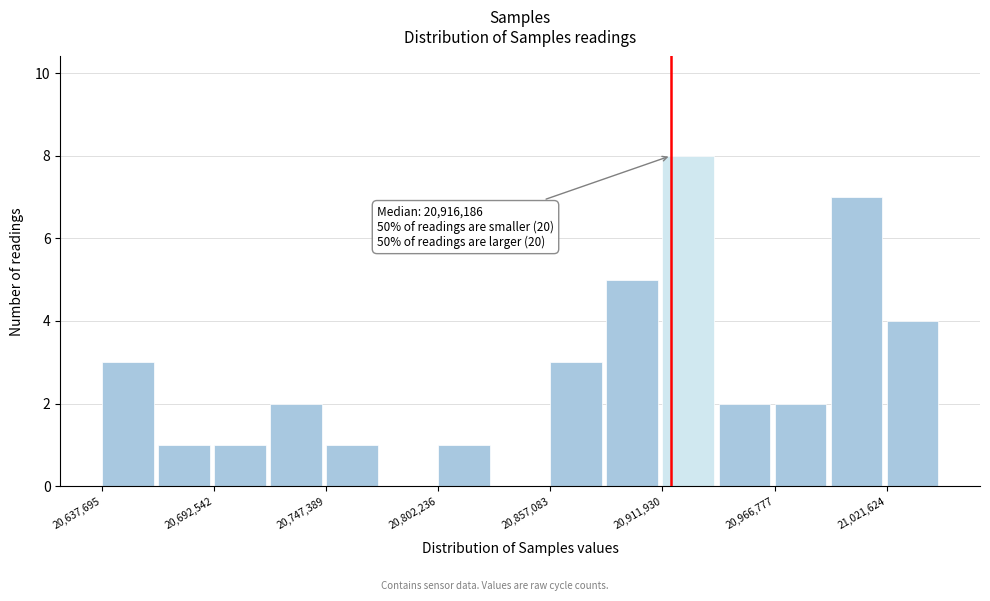

Read against the x-axis, roughly where is the centre of the tallest bar?

20920000